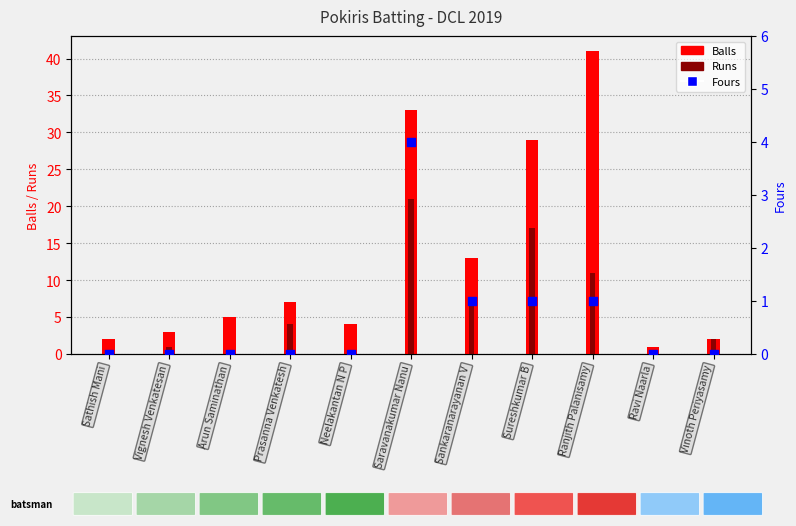

Which series contains the lowest Y value?

Runs